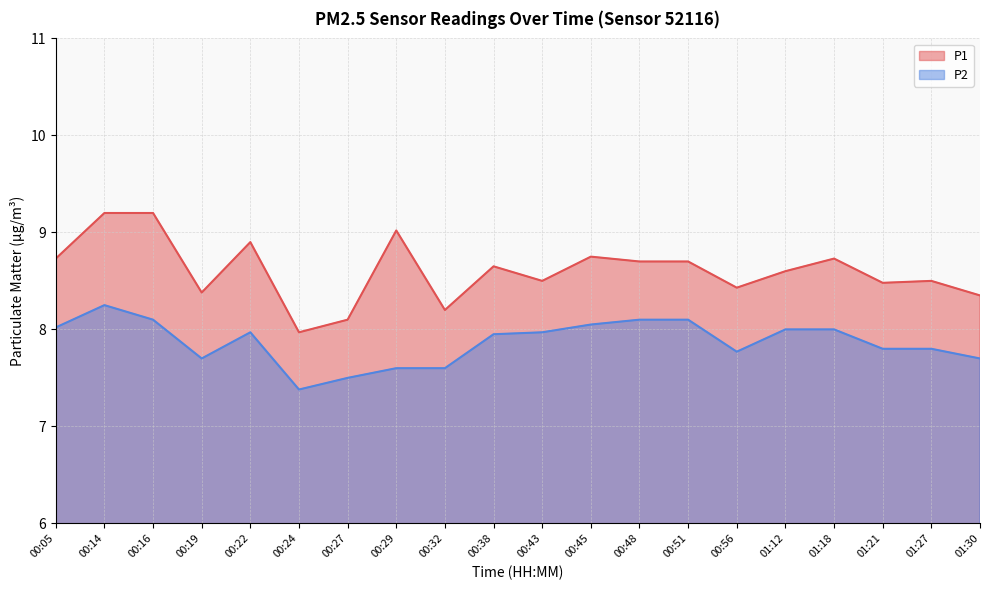

Reading left to right, transcribe all the data shown in this chart.

P1: 00:05=8.7	00:14=9.2	00:16=9.2	00:19=8.4	00:22=8.9	00:24=8.0	00:27=8.1	00:29=9.0	00:32=8.2	00:38=8.7	00:43=8.5	00:45=8.8	00:48=8.7	00:51=8.7	00:56=8.4	01:12=8.6	01:18=8.7	01:21=8.5	01:27=8.5	01:30=8.3
P2: 00:05=8.0	00:14=8.2	00:16=8.1	00:19=7.7	00:22=8.0	00:24=7.4	00:27=7.5	00:29=7.6	00:32=7.6	00:38=8.0	00:43=8.0	00:45=8.1	00:48=8.1	00:51=8.1	00:56=7.8	01:12=8.0	01:18=8.0	01:21=7.8	01:27=7.8	01:30=7.7